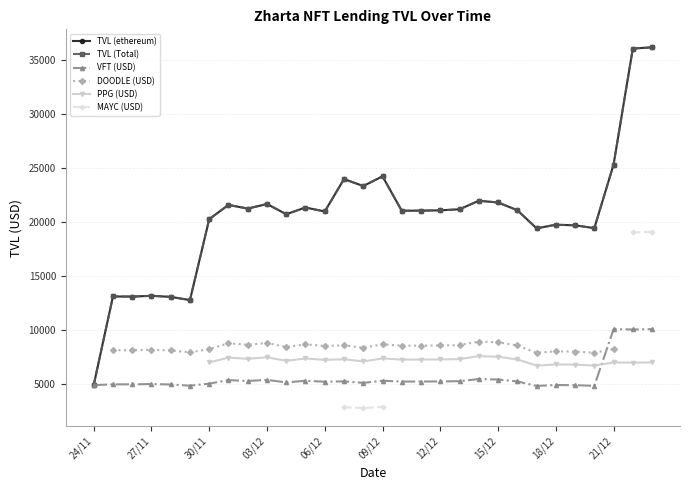

Which series has the widest spread of values?

TVL (ethereum)